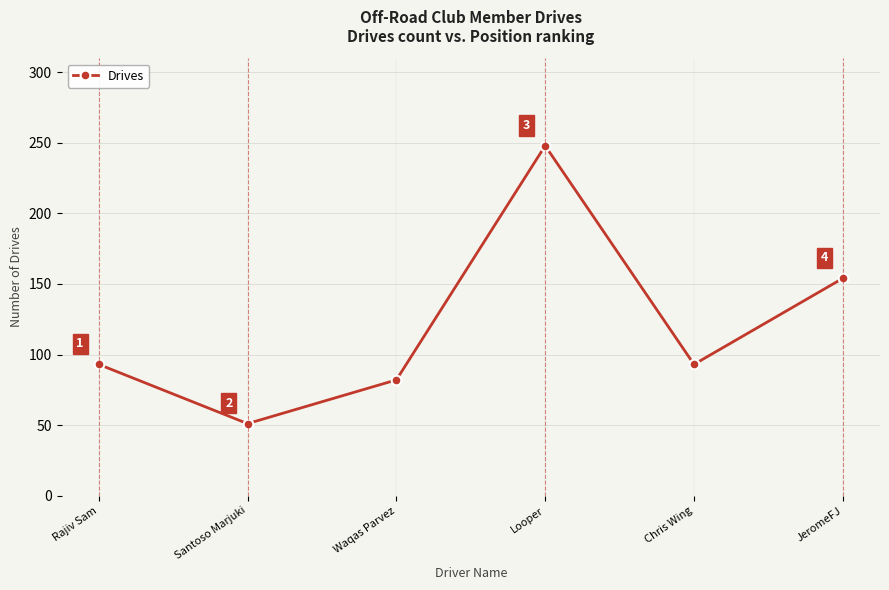

Is it true that the value at Looper is 248?

True